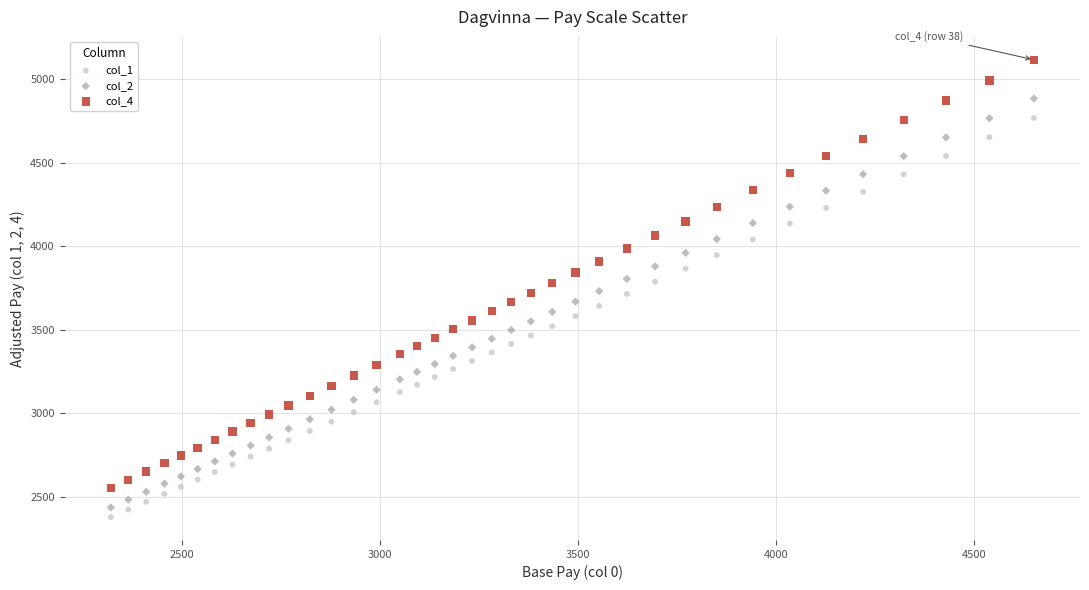

What are all the series names shown in the legend?

col_1, col_2, col_4